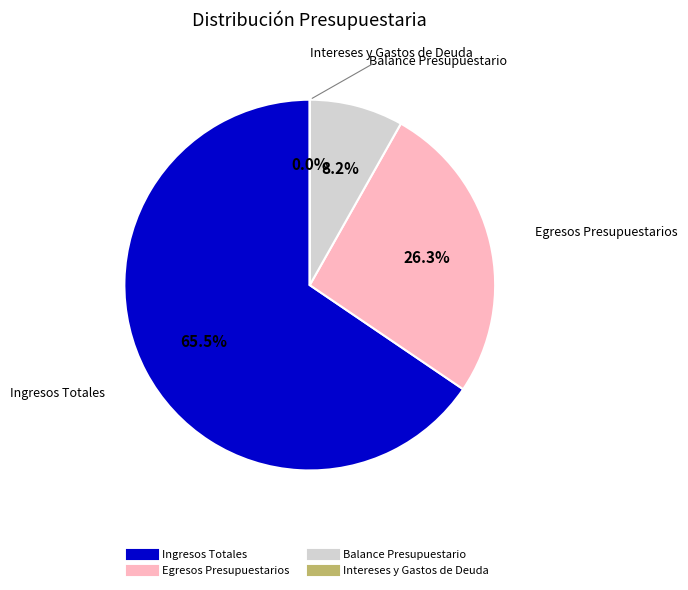

Is it true that Egresos Presupuestarios is 26% of the pie?

True